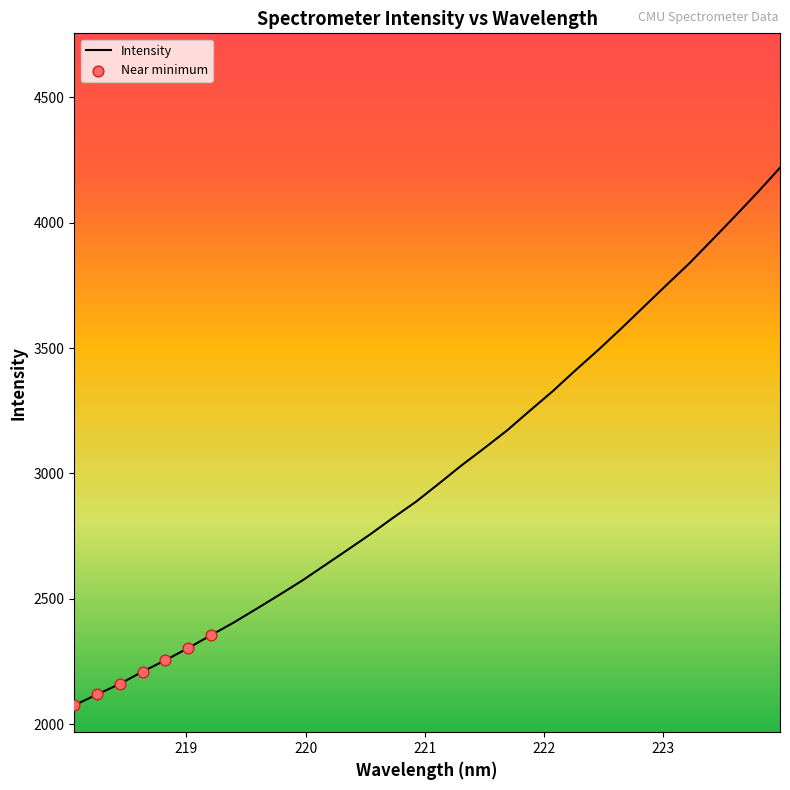

What is the greatest value displayed?

4219.2